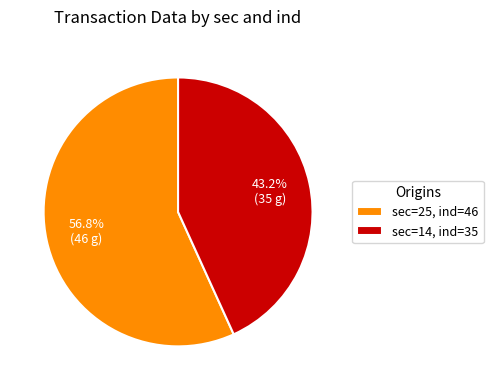

Which category has the biggest portion of the pie?

sec=25, ind=46